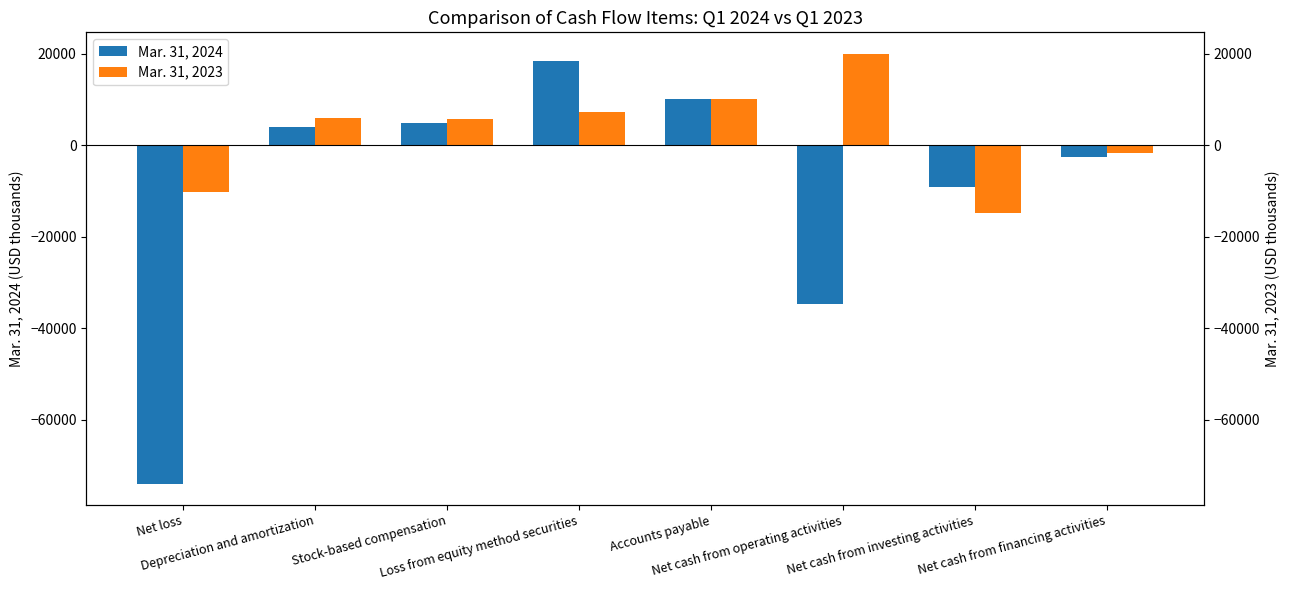

How many positive values does the Mar. 31, 2024 series have?

4